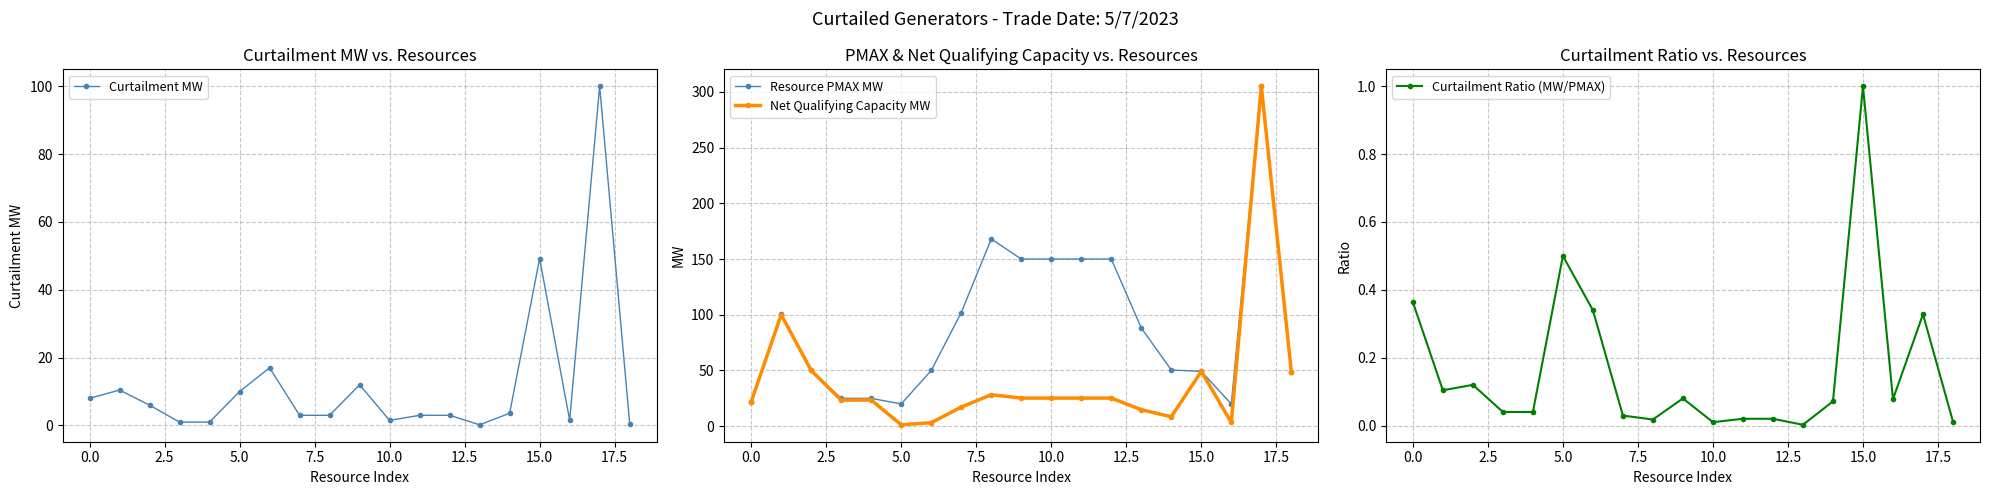

What is the highest value of the Net Qualifying Capacity MW series?

305.0